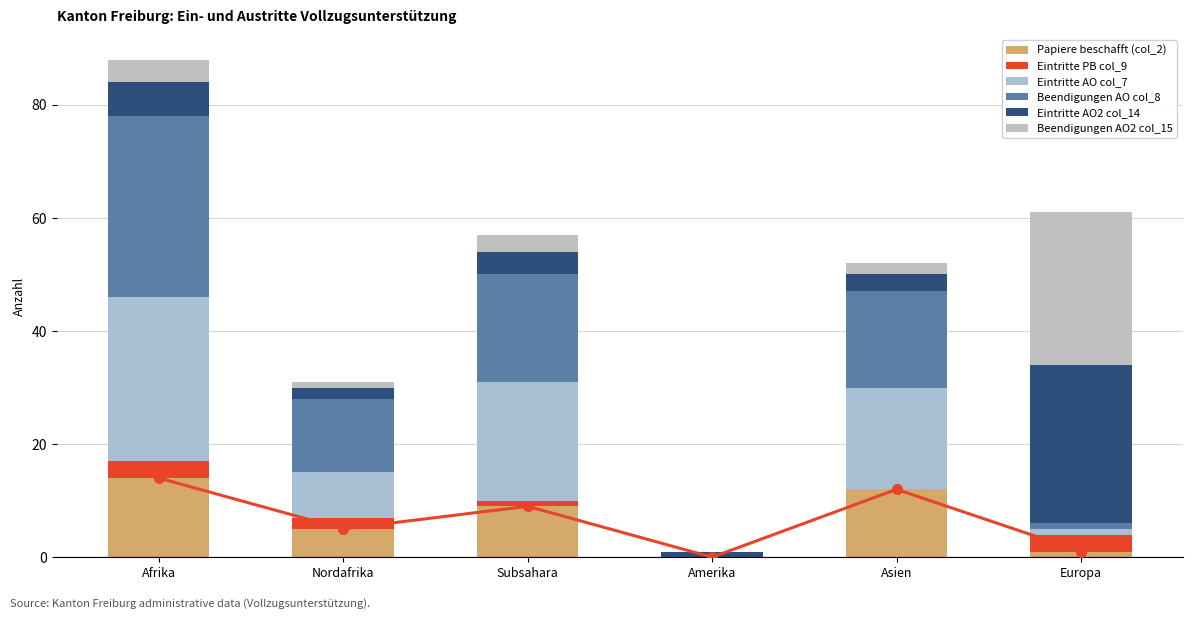

What is the approximate value of Eintritte AO2 col_14 at Subsahara, to the nearest 5?

5